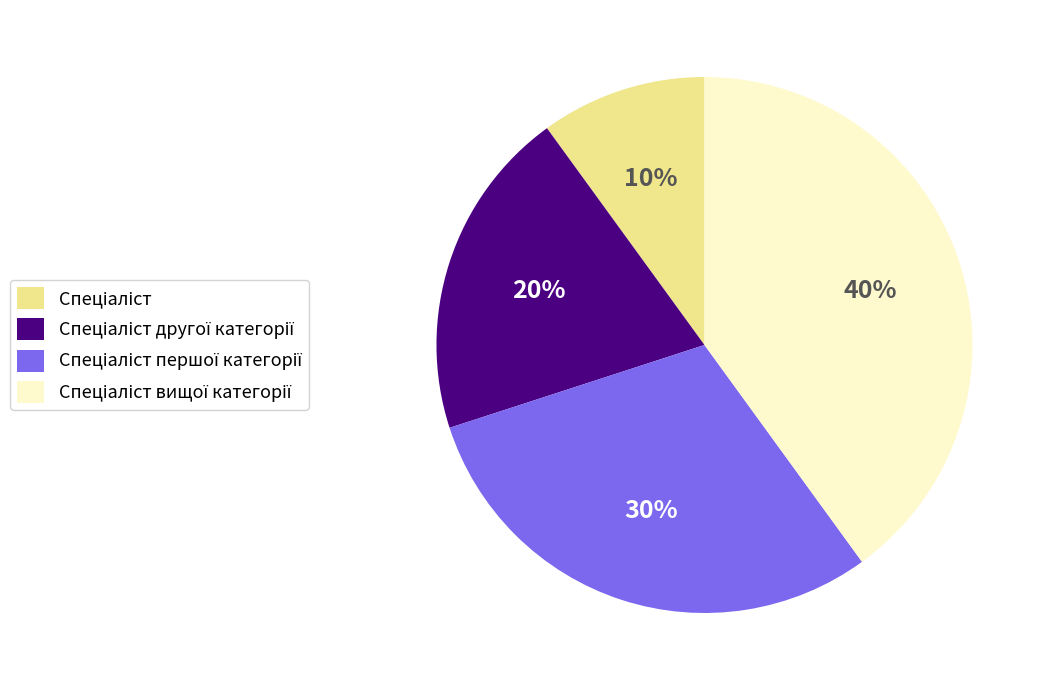

Is there a majority slice in this chart?

No